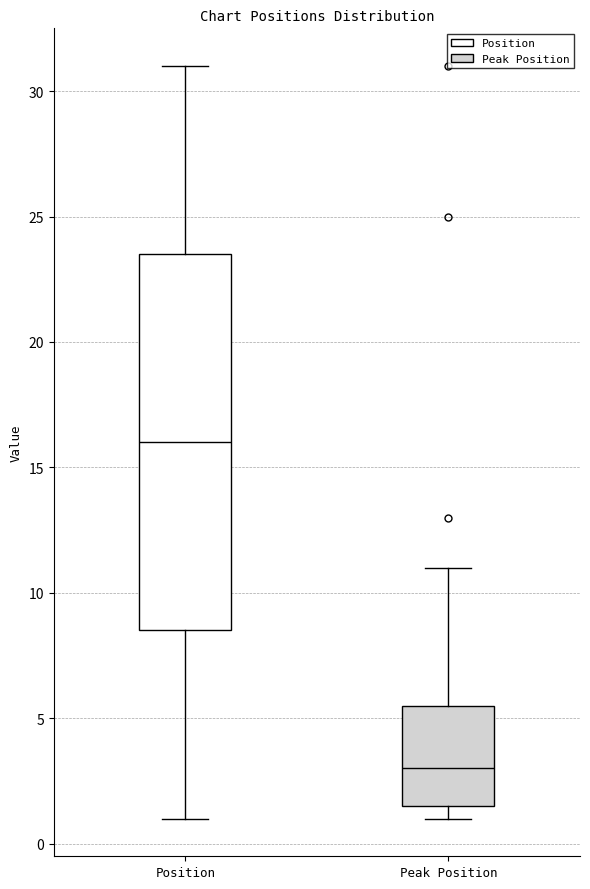

Reading left to right, read every box against the y-axis: the position of its median line, the range the box covers, and the ends of its whiskers. The values are not printed on the chart, so give them approximately, as read against the axis.

Position: median 16.0, box 8.5 to 23.5, whiskers 1.0 to 31.0
Peak Position: median 3.0, box 1.5 to 5.5, whiskers 1.0 to 11.0